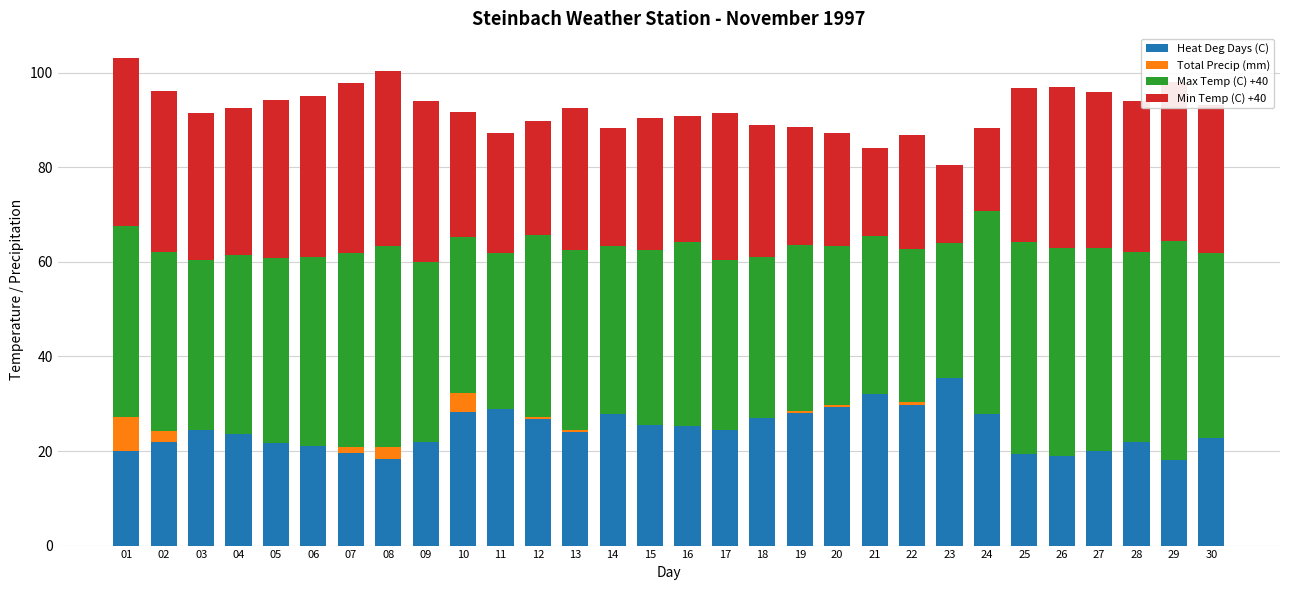

Is it true that Heat Deg Days (C) equals 30.7 at 26?

False